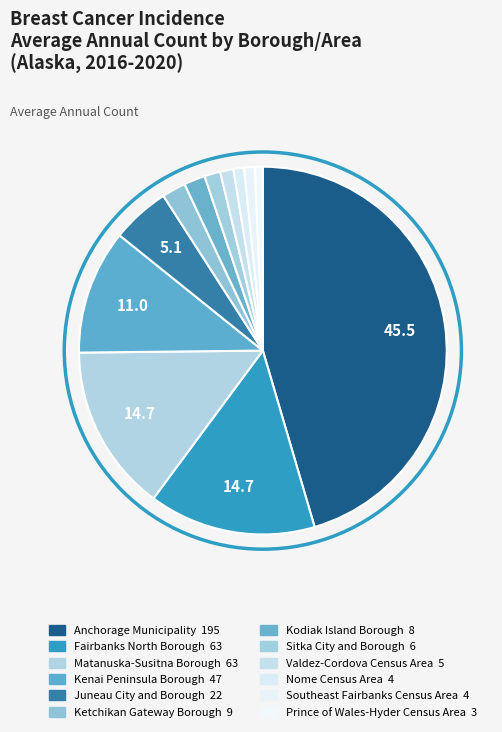

What portion of the pie excludes Kenai Peninsula Borough?

89.0%